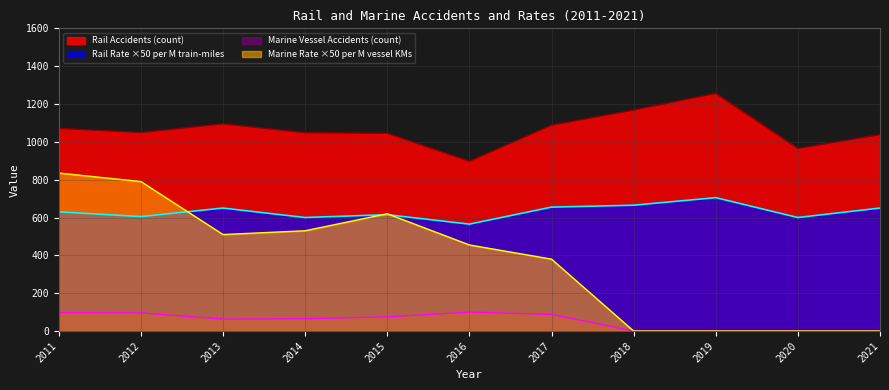

True or false: Accident Rate per Million Train-Miles has more than 0 points higher than both neighbors.

True